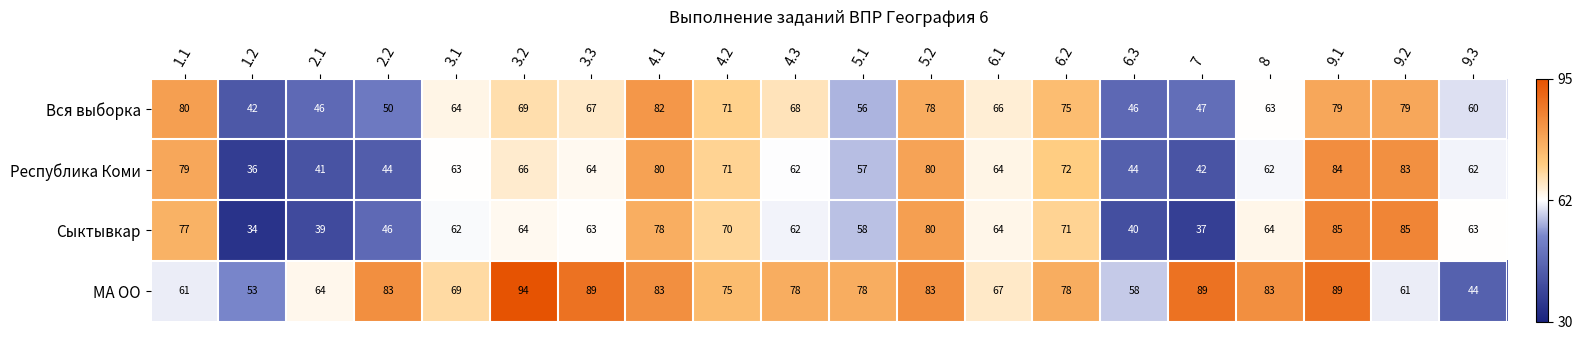

The value of Сыктывкар at 2.2 is 46. True or false?

True